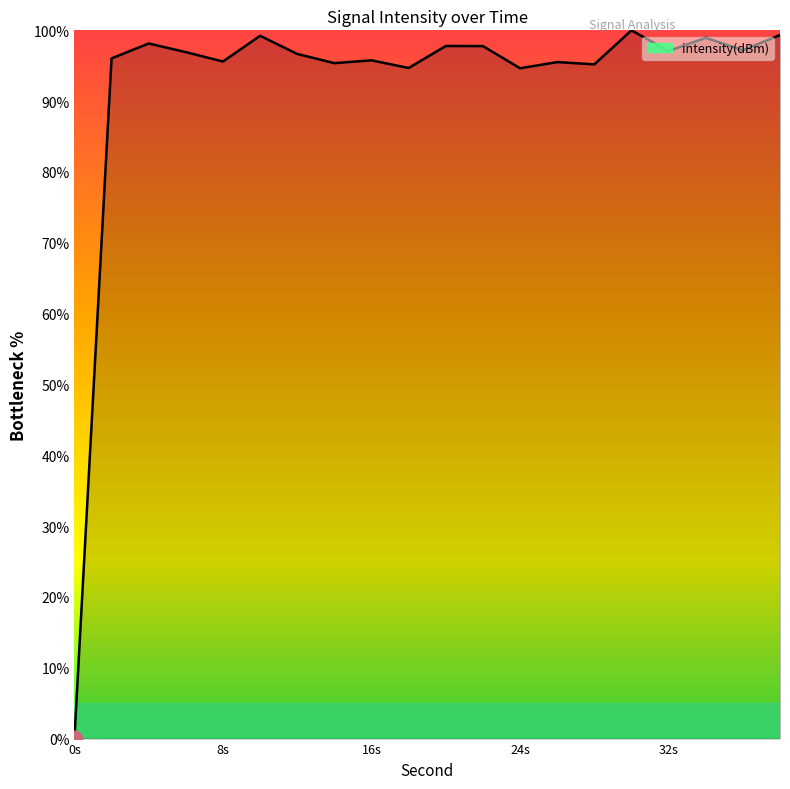

What is the difference between the maximum and minimum values?

100.0